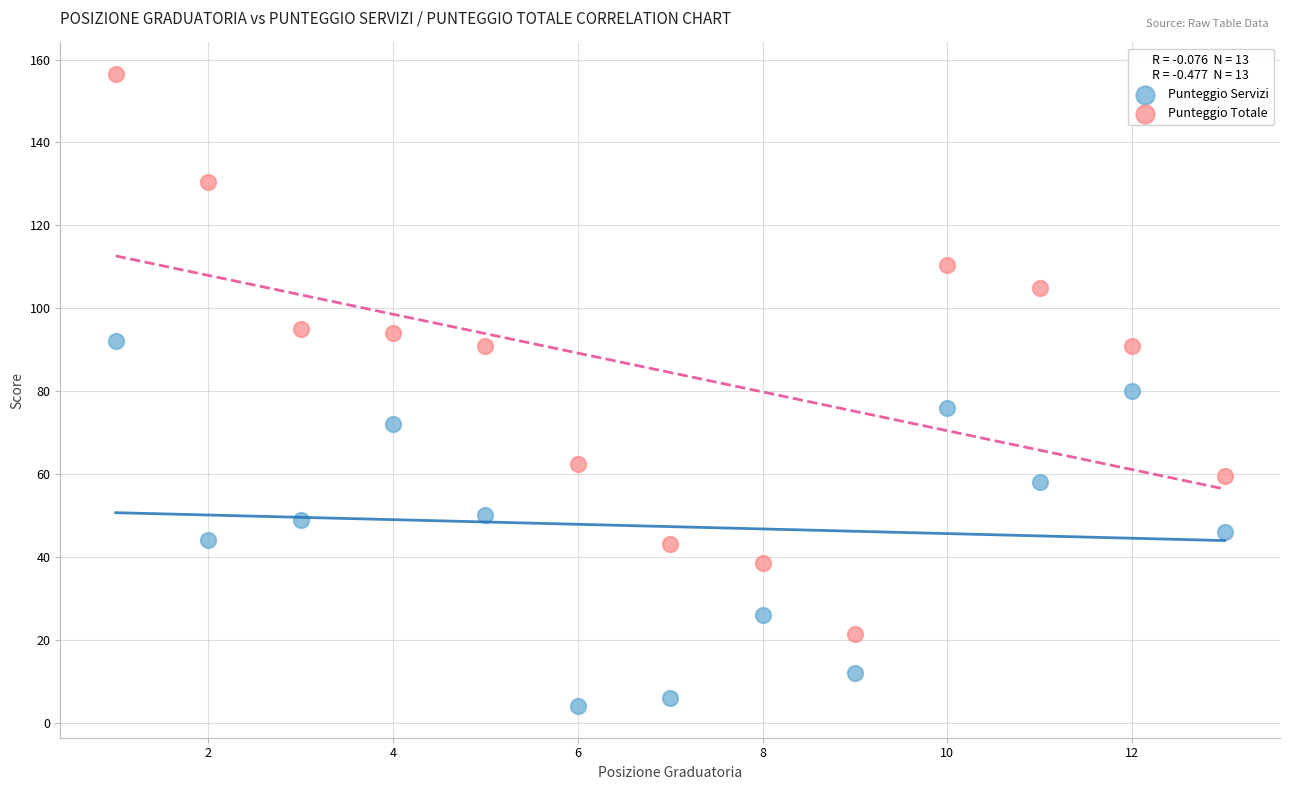

Which series contains the lowest Y value?

Punteggio Servizi